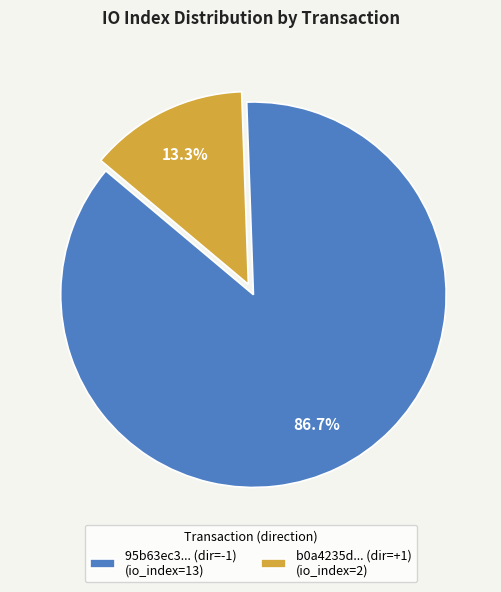

Is there a majority slice in this chart?

Yes